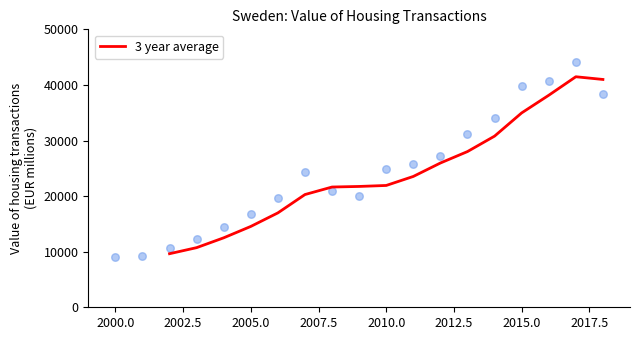

What is the maximum value for 3 year average?

41470.1